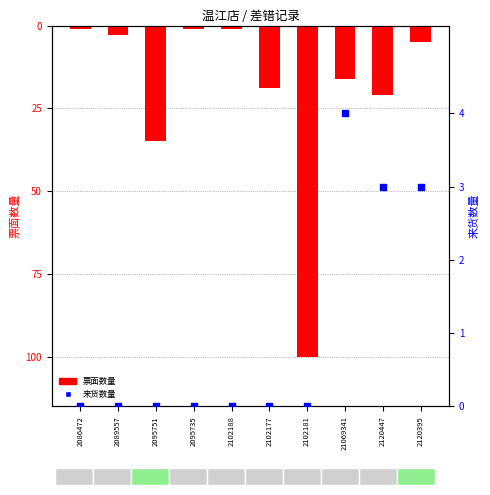

What are all the series names shown in the legend?

票面数量, 来货数量